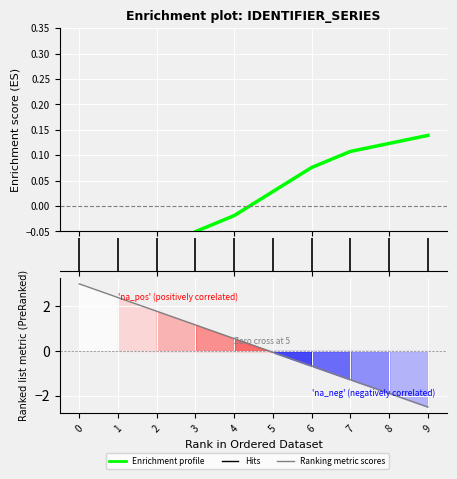

Reading left to right, transcribe all the data shown in this chart.

Enrichment profile: -0.2	-0.1	-0.1	-0.1	-0.0	0.0	0.1	0.1	0.1	0.1
Ranking metric scores: 3.0	2.4	1.8	1.2	0.6	-0.1	-0.7	-1.3	-1.9	-2.5